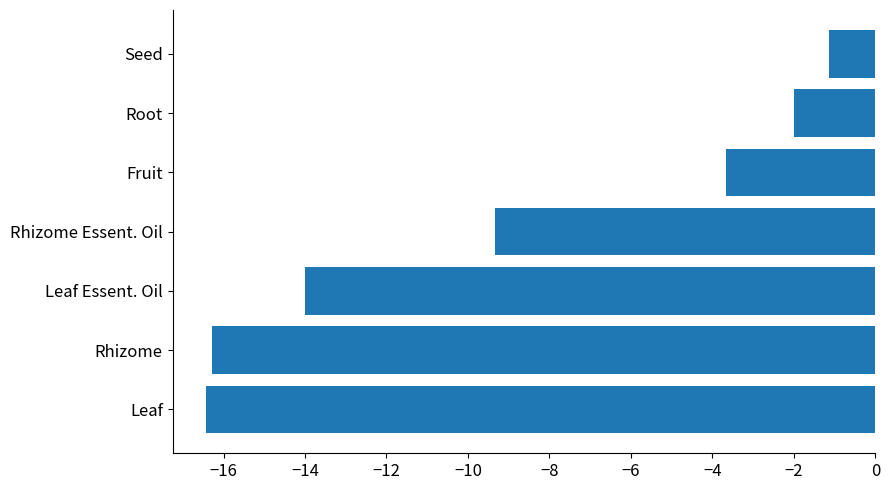

Reading top to bottom, what are all the values shown in this chart?

-1.1	-2.0	-3.7	-9.3	-14.0	-16.3	-16.4